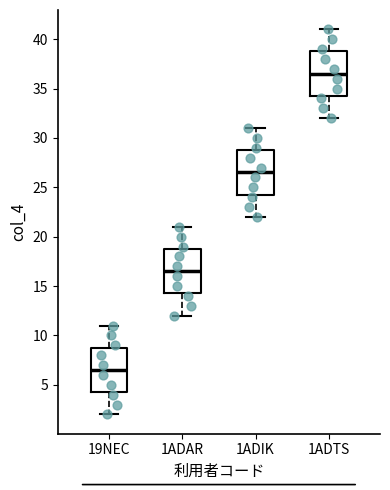

Reading left to right, read every box against the y-axis: the position of its median line, the range the box covers, and the ends of its whiskers. The values are not printed on the chart, so give them approximately, as read against the axis.

19NEC: median 6.5, box 4.5 to 9.0, whiskers 2.0 to 11.0
1ADAR: median 16.5, box 14.5 to 19.0, whiskers 12.0 to 21.0
1ADIK: median 26.5, box 24.5 to 29.0, whiskers 22.0 to 31.0
1ADTS: median 36.5, box 34.5 to 39.0, whiskers 32.0 to 41.0